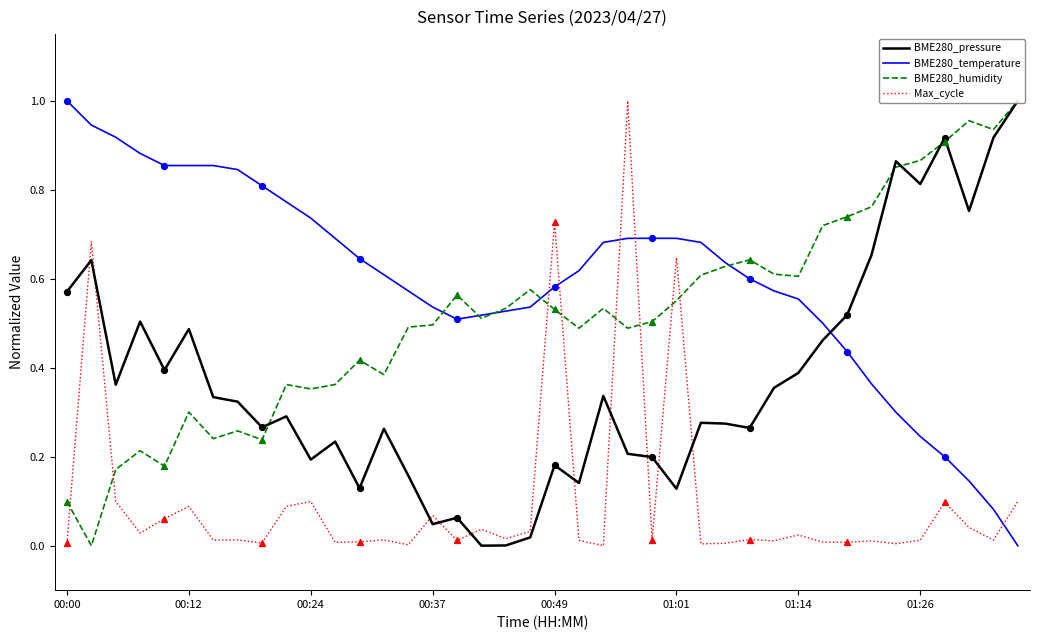

Which series ends up on top after the final intersection of BME280_temperature and Max_cycle?

Max_cycle